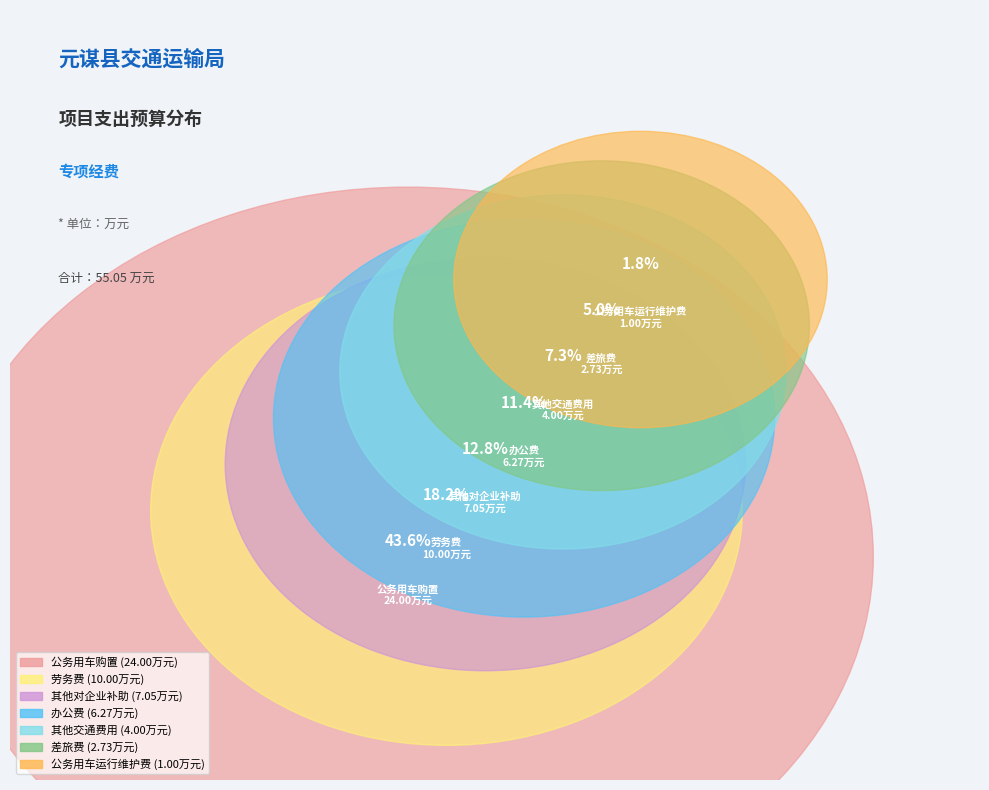

Do 劳务费 and 其他交通费用 together represent more than half of the pie?

No